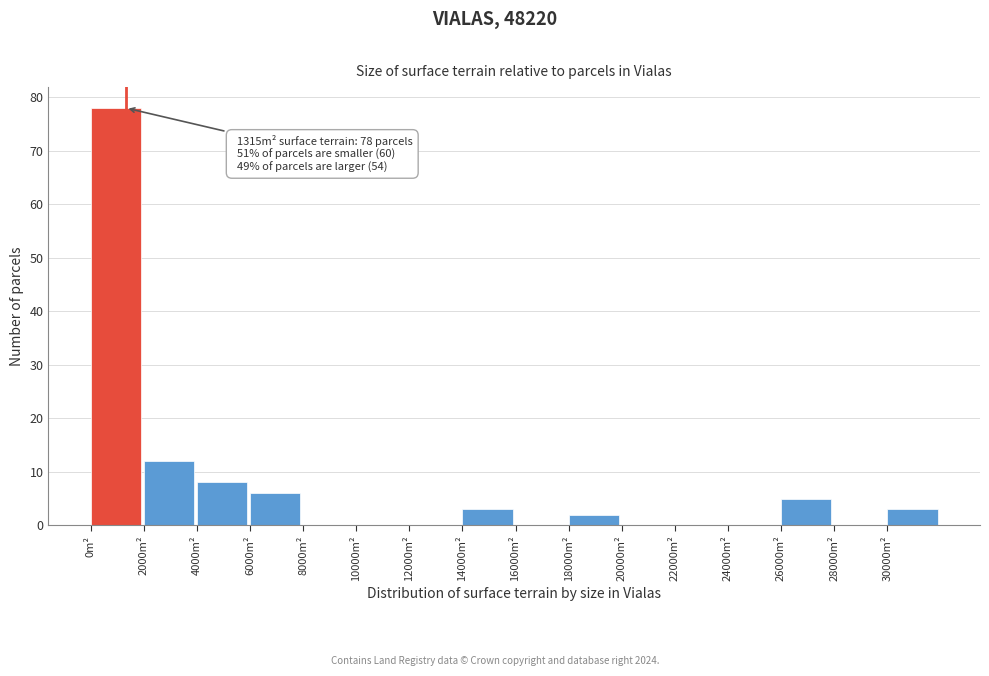

Over which range of the x-axis is the bar tallest?

0 to 2000